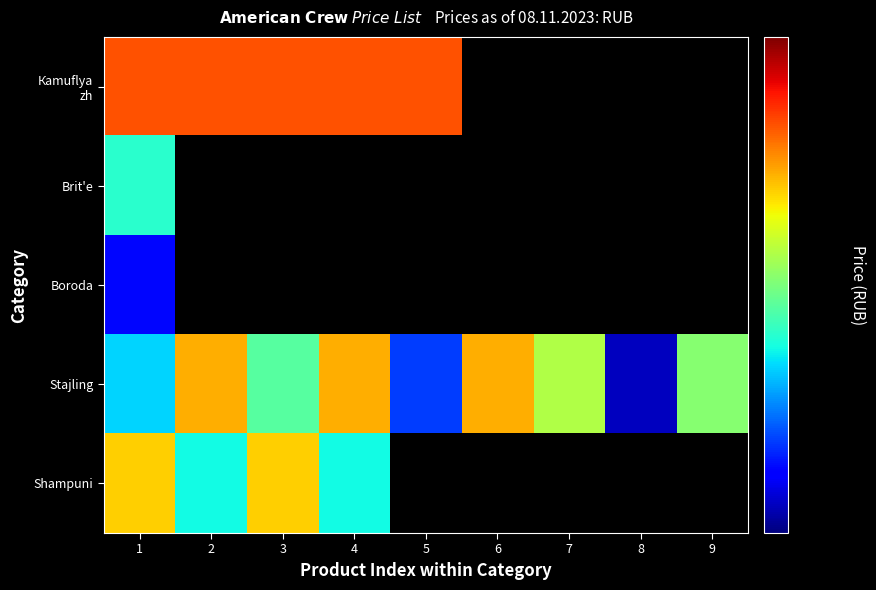

Where is Stajling nearest to the value 1946?

3